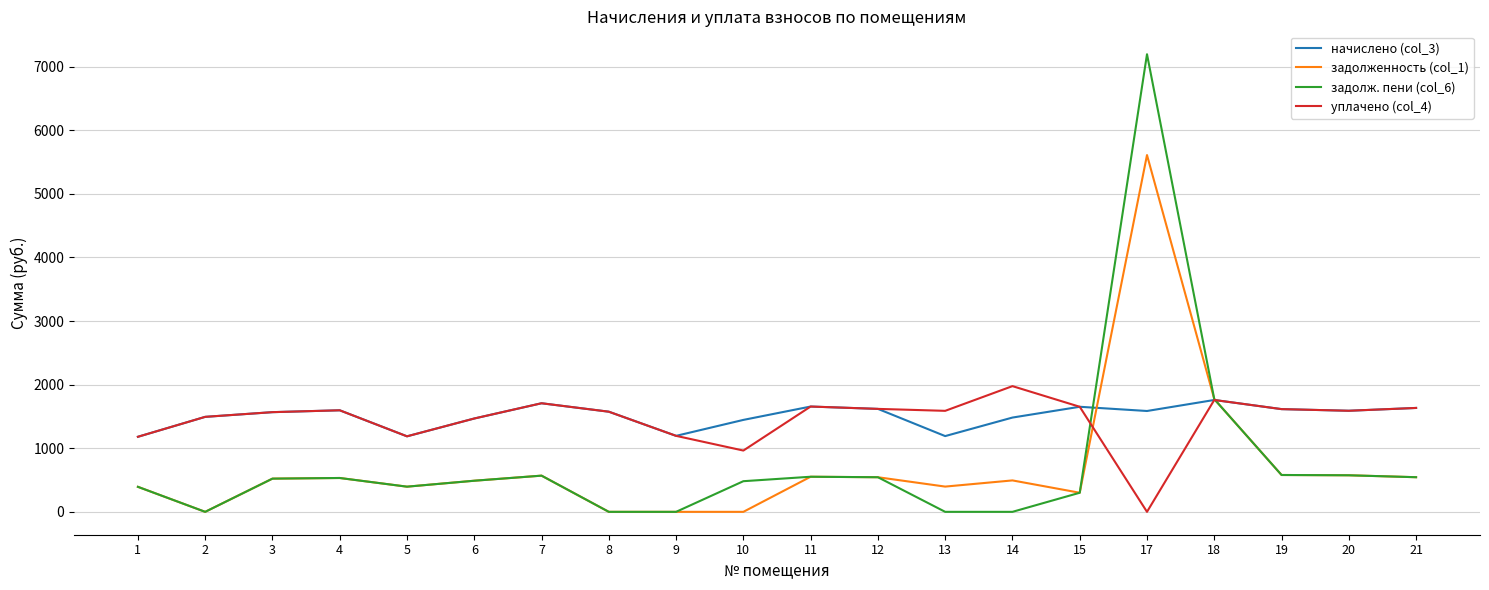

Which series has the widest spread of values?

задолж. пени (col_6)